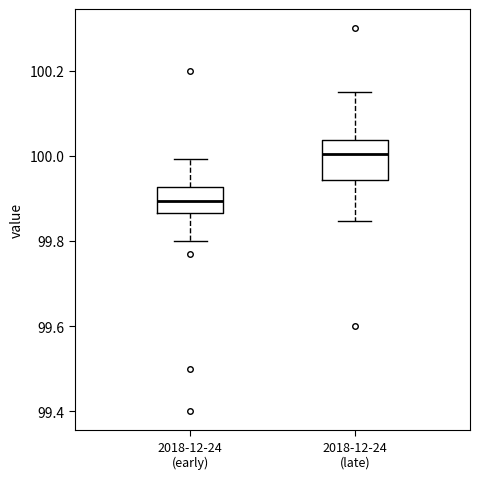

Which box's median line is the highest?

2018-12-24 (late)